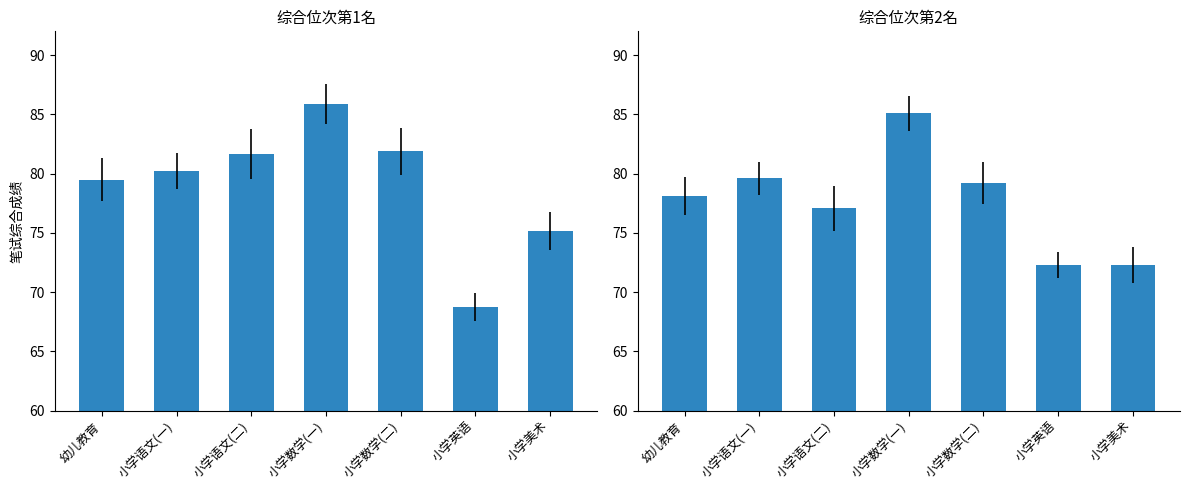

What position from the right is 小学语文(一)?

6